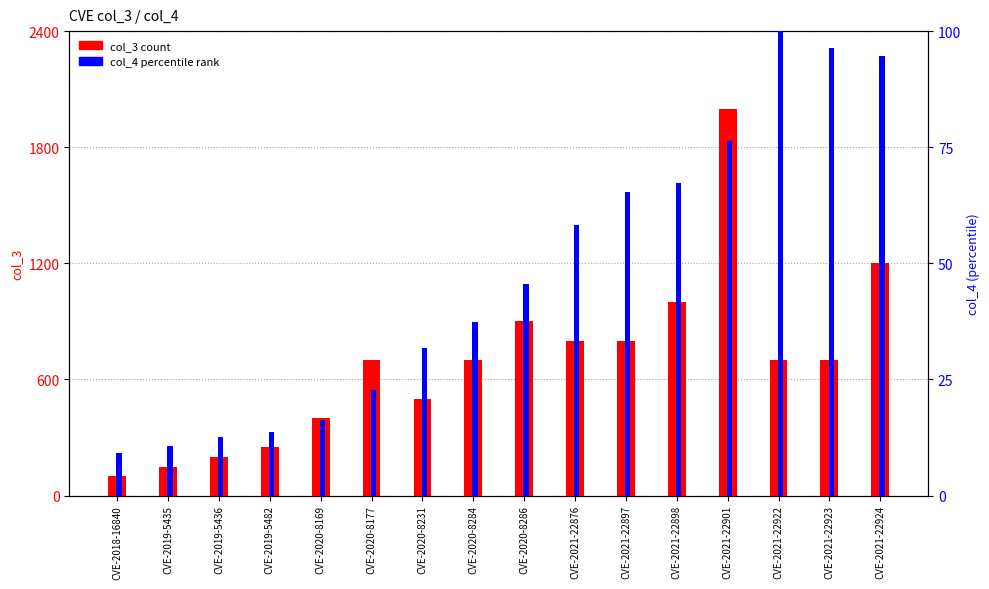

Which series has the largest total across all categories?

col_3